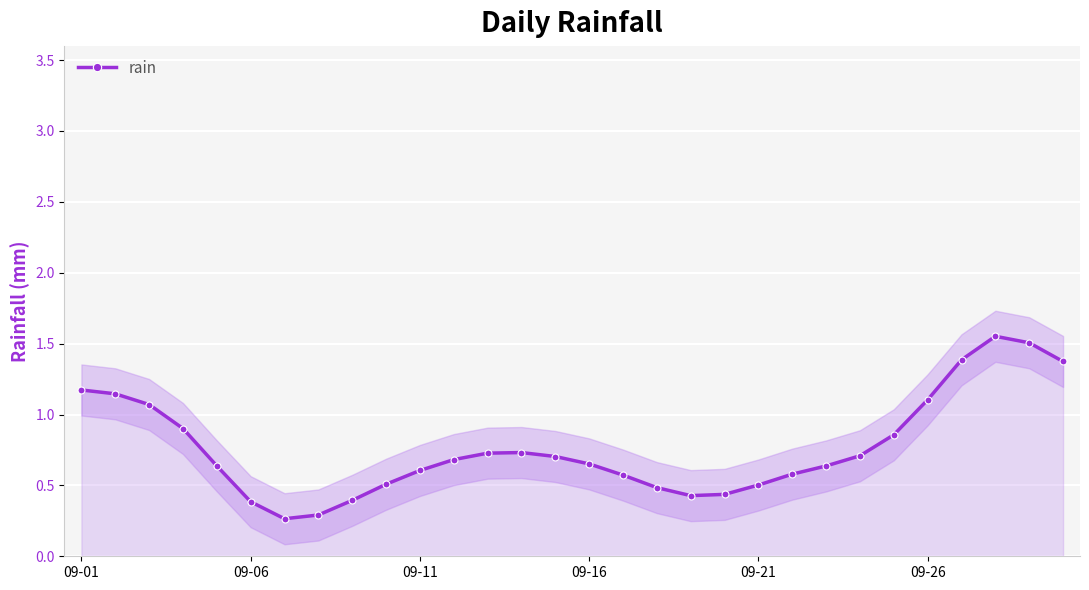

Count the number of data series in this chart.

1